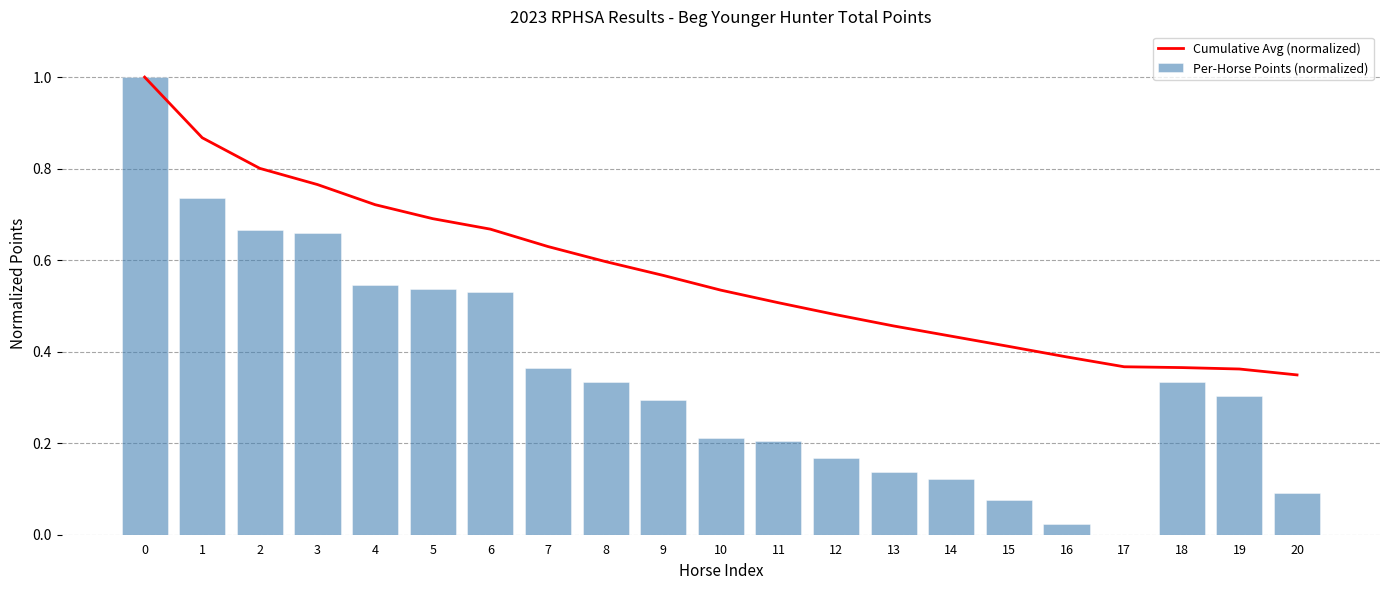

What is the lowest value of the Cumulative Avg (normalized) series?

0.3